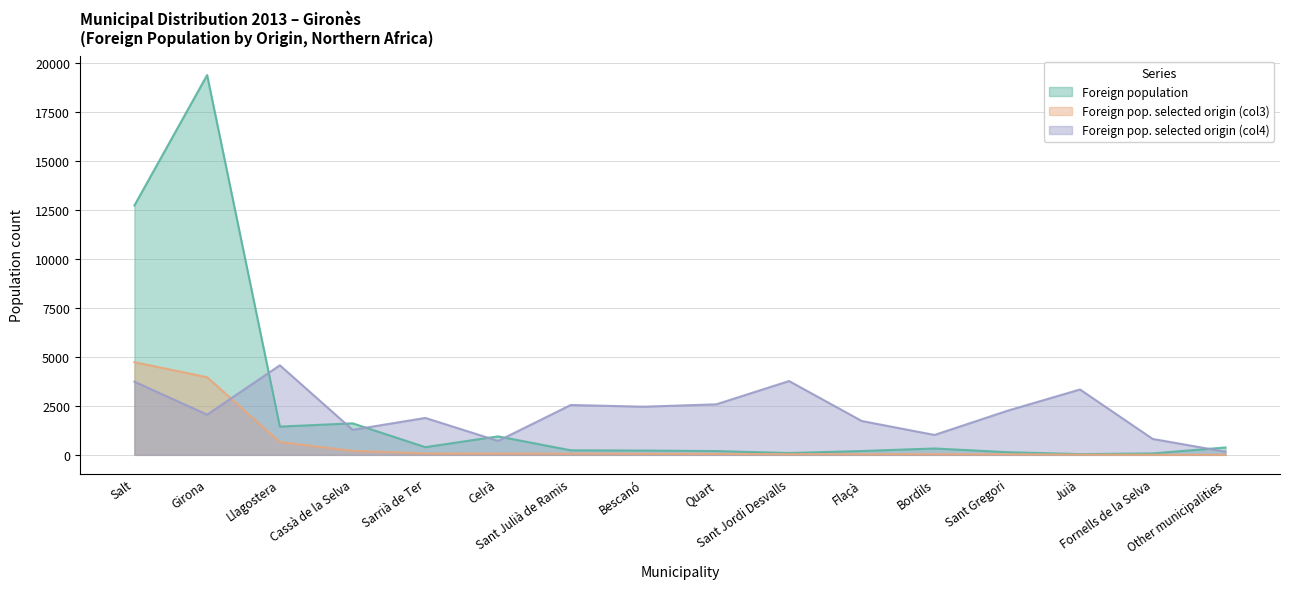

The Foreign population series shows 1441 at Llagostera. True or false?

True